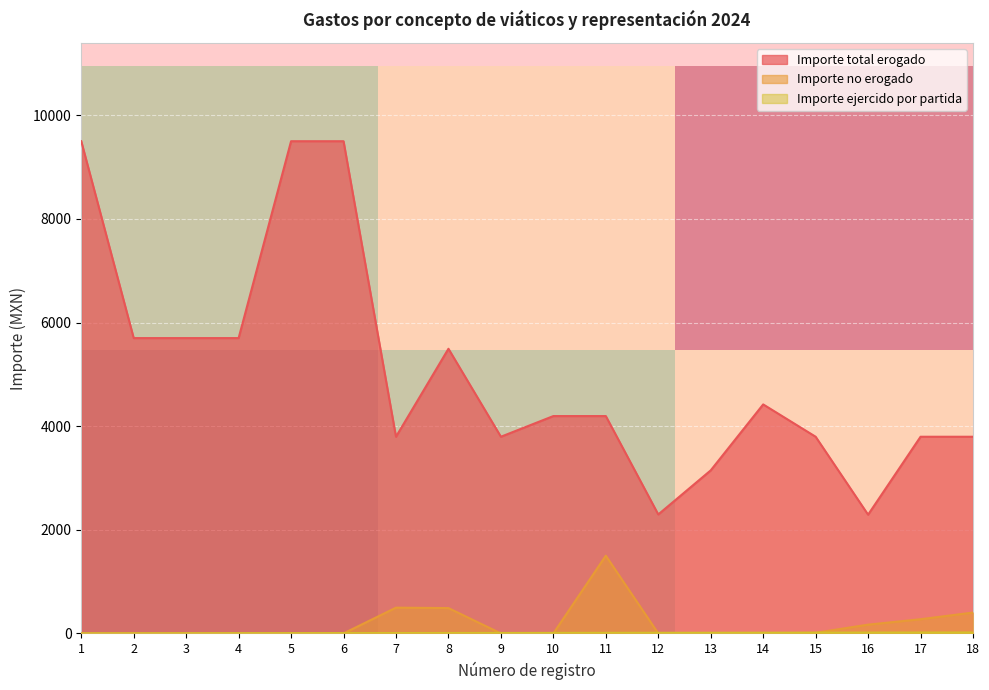

True or false: Importe total erogado and Importe no erogado cross at least once.

False